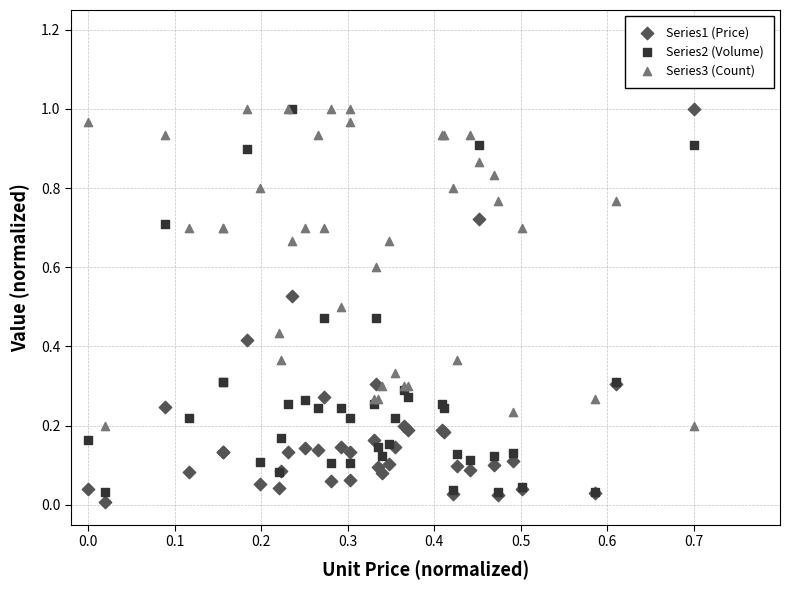

Which series reaches the minimum Y coordinate?

Series1 (Price)